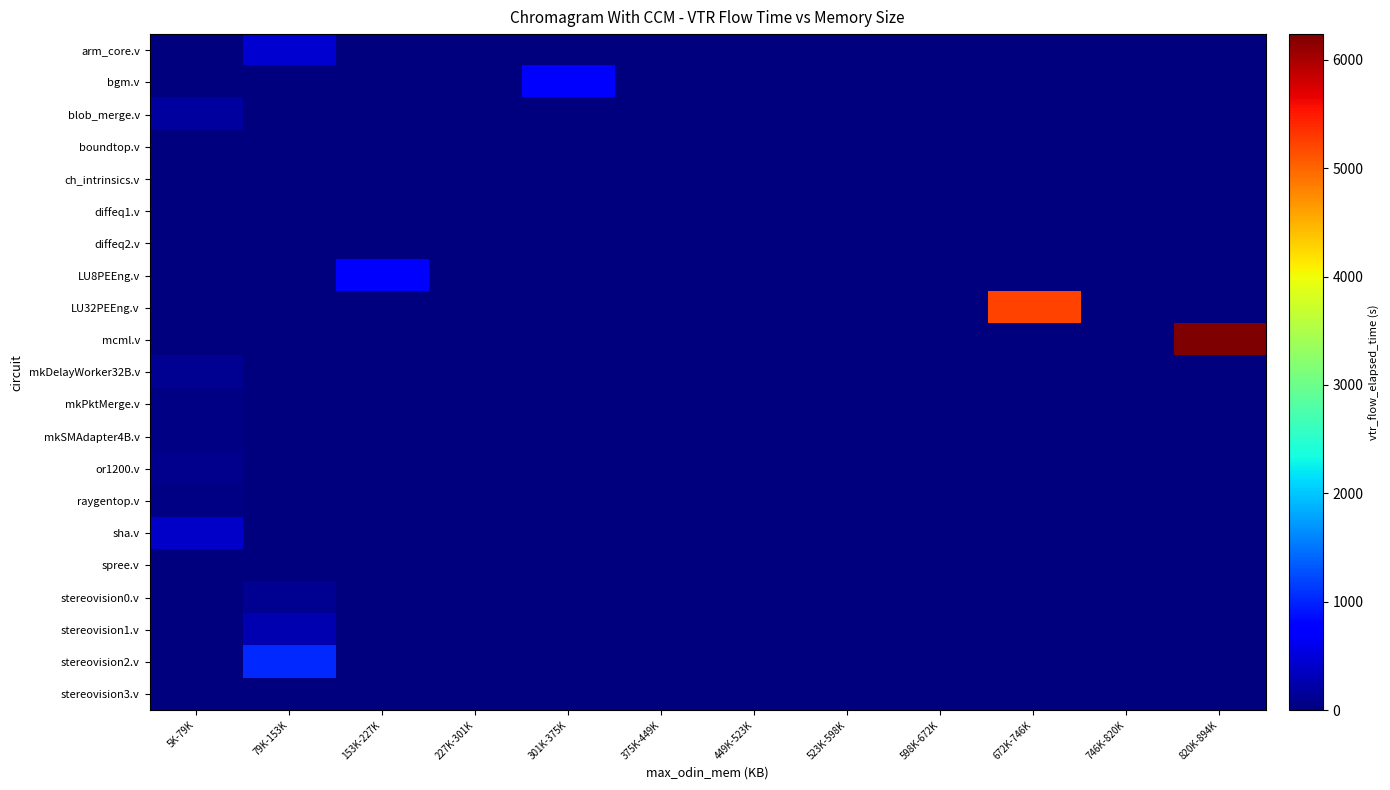

Reading left to right, what are all the values shown in this chart?

arm_core.v: 5K-79K=0.0	79K-153K=452.8	153K-227K=0.0	227K-301K=0.0	301K-375K=0.0	375K-449K=0.0	449K-523K=0.0	523K-598K=0.0	598K-672K=0.0	672K-746K=0.0	746K-820K=0.0	820K-894K=0.0
bgm.v: 5K-79K=0.0	79K-153K=0.0	153K-227K=0.0	227K-301K=0.0	301K-375K=727.1	375K-449K=0.0	449K-523K=0.0	523K-598K=0.0	598K-672K=0.0	672K-746K=0.0	746K-820K=0.0	820K-894K=0.0
blob_merge.v: 5K-79K=177.2	79K-153K=0.0	153K-227K=0.0	227K-301K=0.0	301K-375K=0.0	375K-449K=0.0	449K-523K=0.0	523K-598K=0.0	598K-672K=0.0	672K-746K=0.0	746K-820K=0.0	820K-894K=0.0
boundtop.v: 5K-79K=9.1	79K-153K=0.0	153K-227K=0.0	227K-301K=0.0	301K-375K=0.0	375K-449K=0.0	449K-523K=0.0	523K-598K=0.0	598K-672K=0.0	672K-746K=0.0	746K-820K=0.0	820K-894K=0.0
ch_intrinsics.v: 5K-79K=5.0	79K-153K=0.0	153K-227K=0.0	227K-301K=0.0	301K-375K=0.0	375K-449K=0.0	449K-523K=0.0	523K-598K=0.0	598K-672K=0.0	672K-746K=0.0	746K-820K=0.0	820K-894K=0.0
diffeq1.v: 5K-79K=14.6	79K-153K=0.0	153K-227K=0.0	227K-301K=0.0	301K-375K=0.0	375K-449K=0.0	449K-523K=0.0	523K-598K=0.0	598K-672K=0.0	672K-746K=0.0	746K-820K=0.0	820K-894K=0.0
diffeq2.v: 5K-79K=14.0	79K-153K=0.0	153K-227K=0.0	227K-301K=0.0	301K-375K=0.0	375K-449K=0.0	449K-523K=0.0	523K-598K=0.0	598K-672K=0.0	672K-746K=0.0	746K-820K=0.0	820K-894K=0.0
LU8PEEng.v: 5K-79K=0.0	79K-153K=0.0	153K-227K=786.4	227K-301K=0.0	301K-375K=0.0	375K-449K=0.0	449K-523K=0.0	523K-598K=0.0	598K-672K=0.0	672K-746K=0.0	746K-820K=0.0	820K-894K=0.0
LU32PEEng.v: 5K-79K=0.0	79K-153K=0.0	153K-227K=0.0	227K-301K=0.0	301K-375K=0.0	375K-449K=0.0	449K-523K=0.0	523K-598K=0.0	598K-672K=0.0	672K-746K=5235.3	746K-820K=0.0	820K-894K=0.0
mcml.v: 5K-79K=0.0	79K-153K=0.0	153K-227K=0.0	227K-301K=0.0	301K-375K=0.0	375K-449K=0.0	449K-523K=0.0	523K-598K=0.0	598K-672K=0.0	672K-746K=0.0	746K-820K=0.0	820K-894K=6235.4
mkDelayWorker32B.v: 5K-79K=109.4	79K-153K=0.0	153K-227K=0.0	227K-301K=0.0	301K-375K=0.0	375K-449K=0.0	449K-523K=0.0	523K-598K=0.0	598K-672K=0.0	672K-746K=0.0	746K-820K=0.0	820K-894K=0.0
mkPktMerge.v: 5K-79K=31.0	79K-153K=0.0	153K-227K=0.0	227K-301K=0.0	301K-375K=0.0	375K-449K=0.0	449K-523K=0.0	523K-598K=0.0	598K-672K=0.0	672K-746K=0.0	746K-820K=0.0	820K-894K=0.0
mkSMAdapter4B.v: 5K-79K=31.5	79K-153K=0.0	153K-227K=0.0	227K-301K=0.0	301K-375K=0.0	375K-449K=0.0	449K-523K=0.0	523K-598K=0.0	598K-672K=0.0	672K-746K=0.0	746K-820K=0.0	820K-894K=0.0
or1200.v: 5K-79K=95.9	79K-153K=0.0	153K-227K=0.0	227K-301K=0.0	301K-375K=0.0	375K-449K=0.0	449K-523K=0.0	523K-598K=0.0	598K-672K=0.0	672K-746K=0.0	746K-820K=0.0	820K-894K=0.0
raygentop.v: 5K-79K=26.8	79K-153K=0.0	153K-227K=0.0	227K-301K=0.0	301K-375K=0.0	375K-449K=0.0	449K-523K=0.0	523K-598K=0.0	598K-672K=0.0	672K-746K=0.0	746K-820K=0.0	820K-894K=0.0
sha.v: 5K-79K=405.9	79K-153K=0.0	153K-227K=0.0	227K-301K=0.0	301K-375K=0.0	375K-449K=0.0	449K-523K=0.0	523K-598K=0.0	598K-672K=0.0	672K-746K=0.0	746K-820K=0.0	820K-894K=0.0
spree.v: 5K-79K=22.5	79K-153K=0.0	153K-227K=0.0	227K-301K=0.0	301K-375K=0.0	375K-449K=0.0	449K-523K=0.0	523K-598K=0.0	598K-672K=0.0	672K-746K=0.0	746K-820K=0.0	820K-894K=0.0
stereovision0.v: 5K-79K=0.0	79K-153K=107.6	153K-227K=0.0	227K-301K=0.0	301K-375K=0.0	375K-449K=0.0	449K-523K=0.0	523K-598K=0.0	598K-672K=0.0	672K-746K=0.0	746K-820K=0.0	820K-894K=0.0
stereovision1.v: 5K-79K=0.0	79K-153K=289.4	153K-227K=0.0	227K-301K=0.0	301K-375K=0.0	375K-449K=0.0	449K-523K=0.0	523K-598K=0.0	598K-672K=0.0	672K-746K=0.0	746K-820K=0.0	820K-894K=0.0
stereovision2.v: 5K-79K=0.0	79K-153K=1038.9	153K-227K=0.0	227K-301K=0.0	301K-375K=0.0	375K-449K=0.0	449K-523K=0.0	523K-598K=0.0	598K-672K=0.0	672K-746K=0.0	746K-820K=0.0	820K-894K=0.0
stereovision3.v: 5K-79K=2.9	79K-153K=0.0	153K-227K=0.0	227K-301K=0.0	301K-375K=0.0	375K-449K=0.0	449K-523K=0.0	523K-598K=0.0	598K-672K=0.0	672K-746K=0.0	746K-820K=0.0	820K-894K=0.0